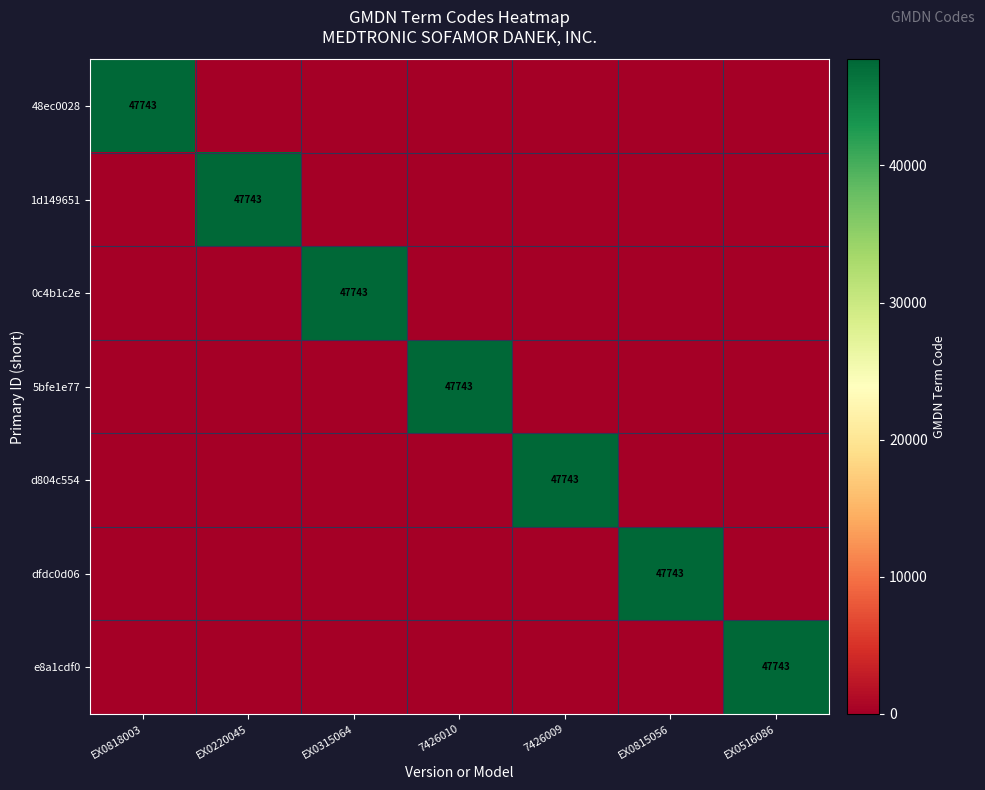

The 5bfe1e77 series shows 47743 at 7426010. True or false?

True